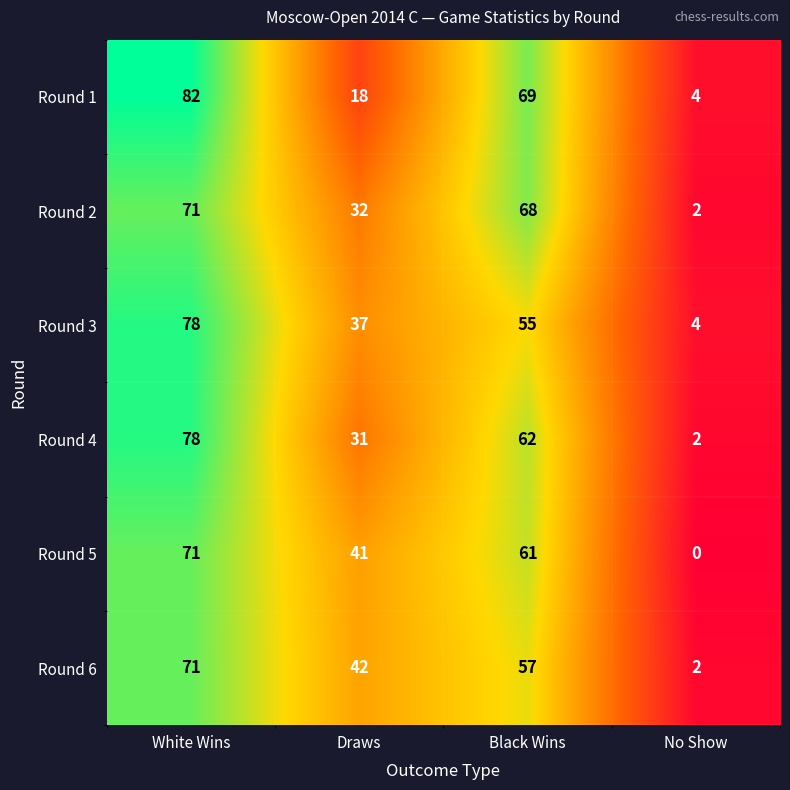

Where does the Round 4 series first go above 62?

White Wins